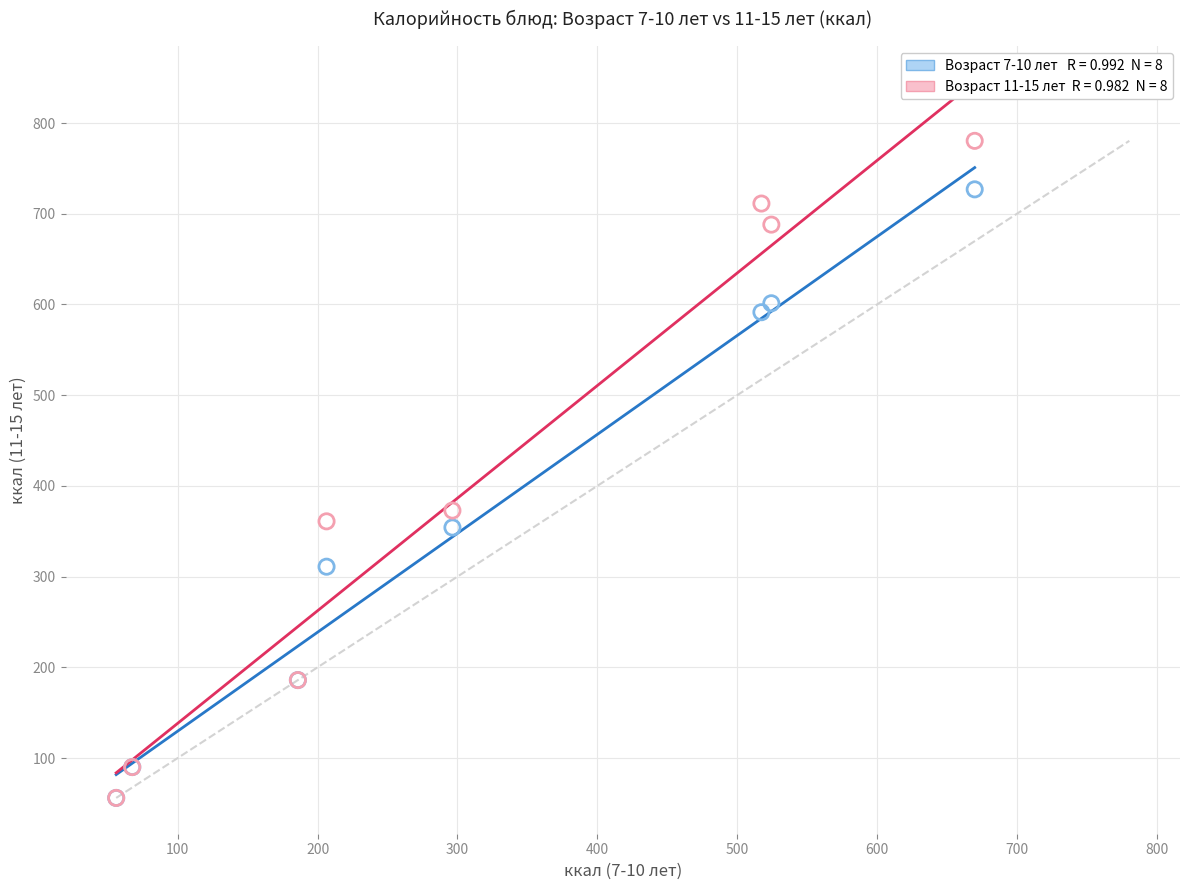

Across all series, what Y value is closest to 418?

372.8